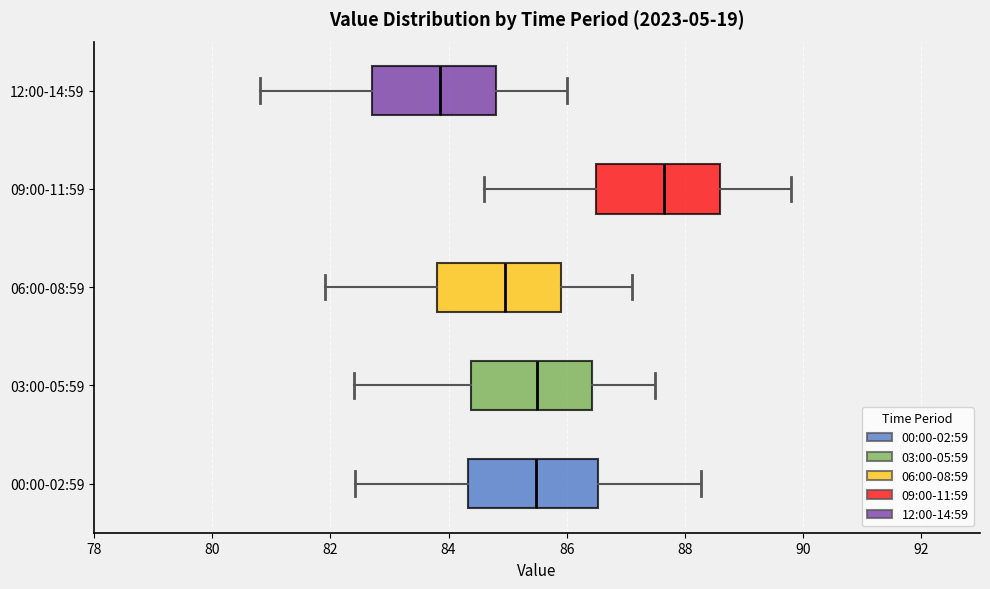

Reading bottom to top, transcribe this box plot: for each box, give where its median line is, the range the box spans, and where its two whiskers end, as read against the x-axis. The values are not printed on the chart, so give them approximately, as read against the axis.

00:00-02:59: median 85.4, box 84.4 to 86.6, whiskers 82.4 to 88.2
03:00-05:59: median 85.6, box 84.4 to 86.4, whiskers 82.4 to 87.6
06:00-08:59: median 85.0, box 83.8 to 86.0, whiskers 82.0 to 87.2
09:00-11:59: median 87.6, box 86.6 to 88.6, whiskers 84.6 to 89.8
12:00-14:59: median 83.8, box 82.8 to 84.8, whiskers 80.8 to 86.0